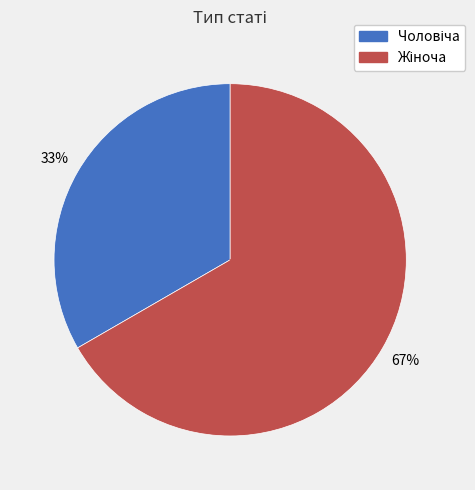

Does any single category account for the majority?

Yes